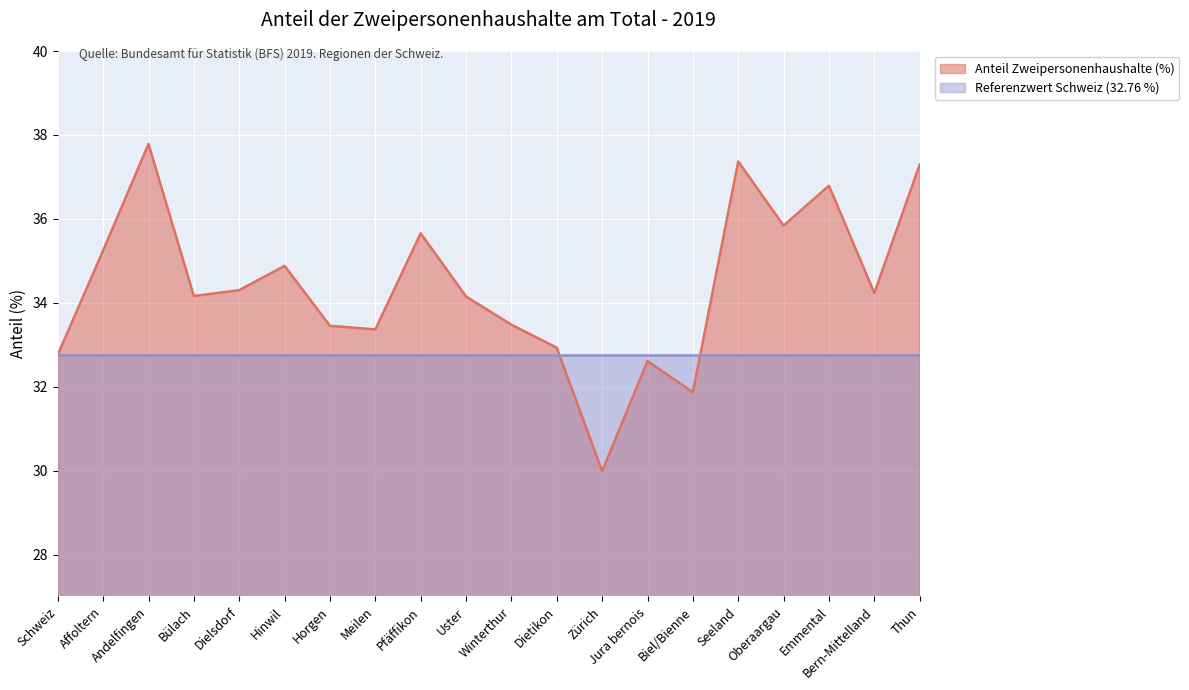

Which category has the lowest value across all series?

Zürich